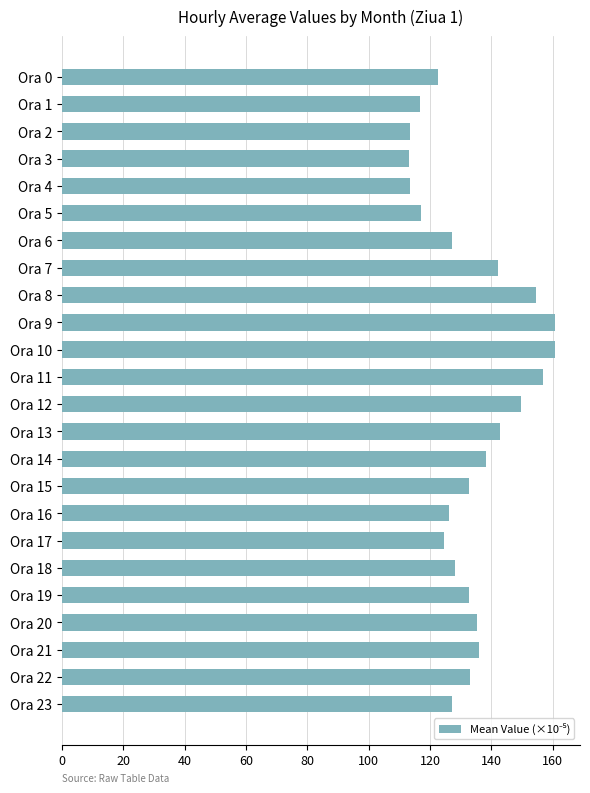

Is it true that the value at Ora 3 is 113.3?

True